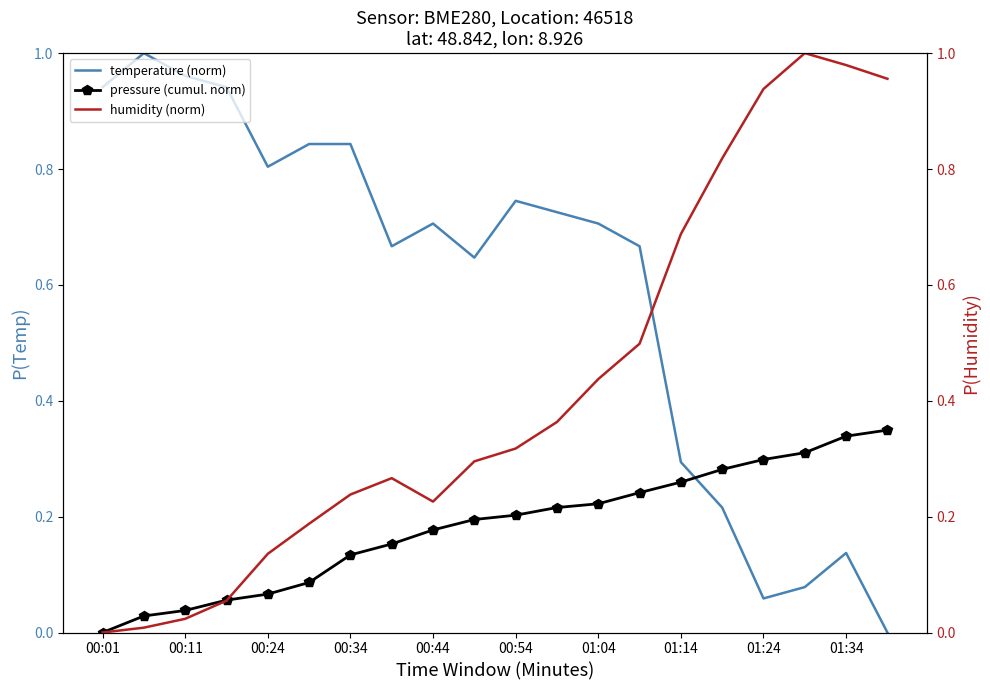

Is the value of temperature (norm) at 00:11 greater than the value of pressure (cumul. norm) at 01:34?

Yes